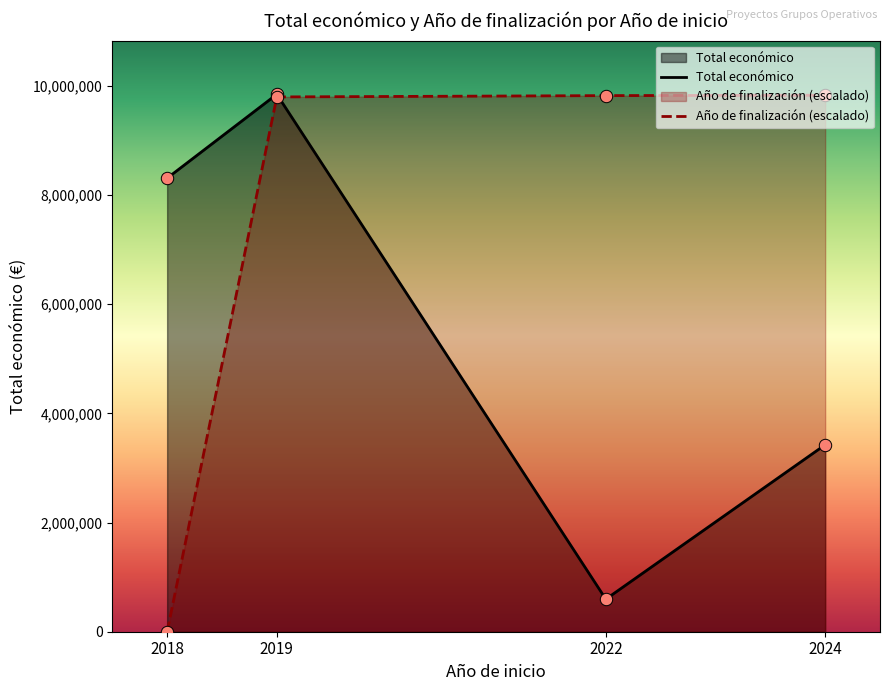

At which category is the sum across all series the highest?

2019